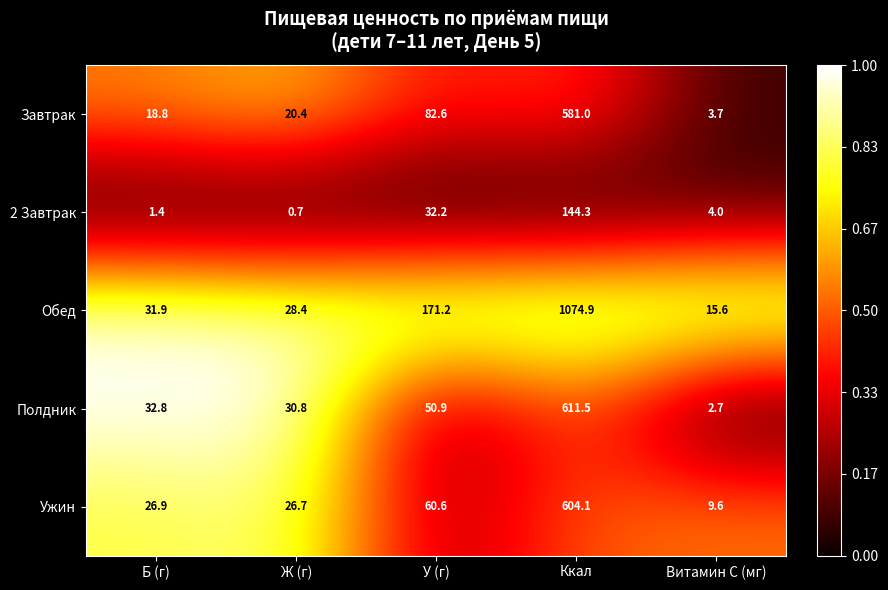

At how many categories does at least one series exceed 0?

5